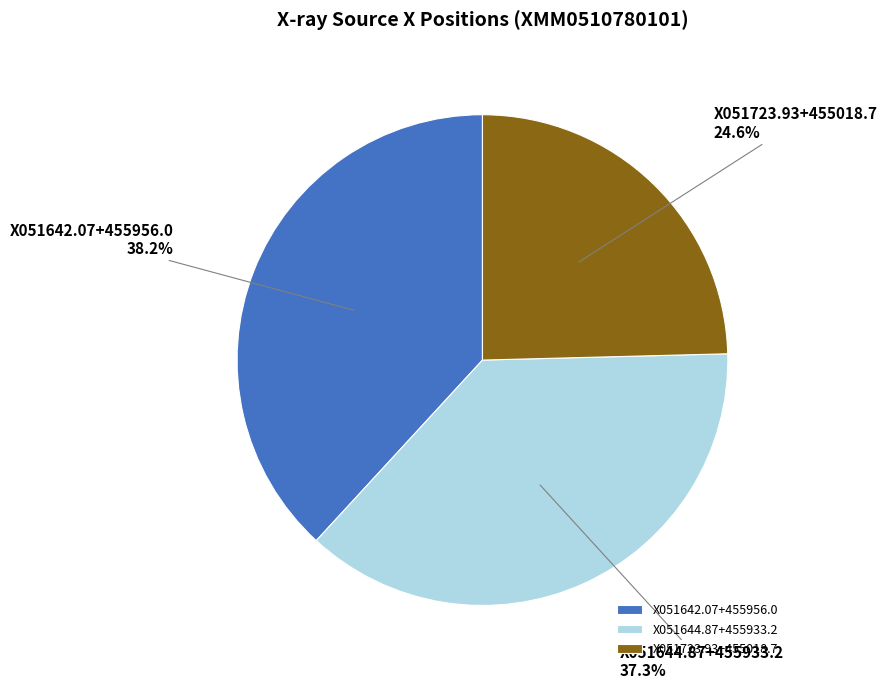

Count the number of slices in the pie.

3